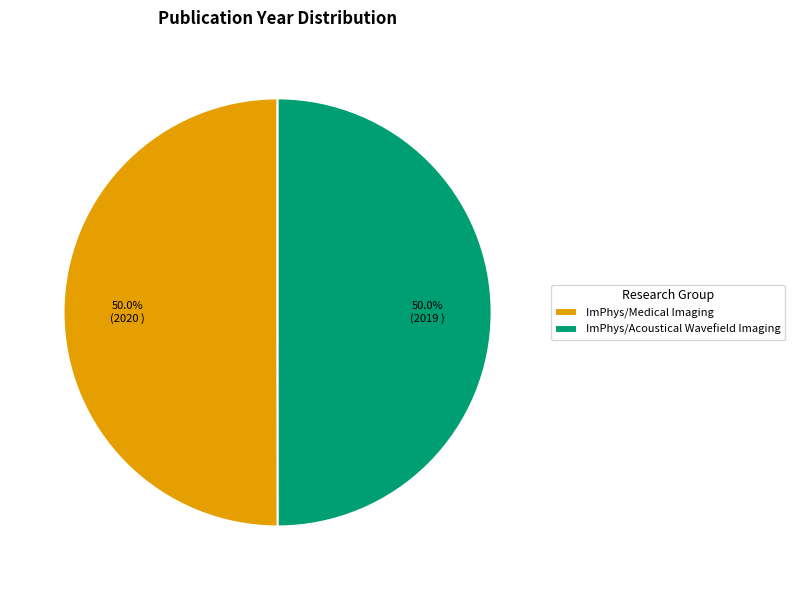

What is the ratio of the value at ImPhys/Acoustical Wavefield Imaging to the value at ImPhys/Medical Imaging?

1.0